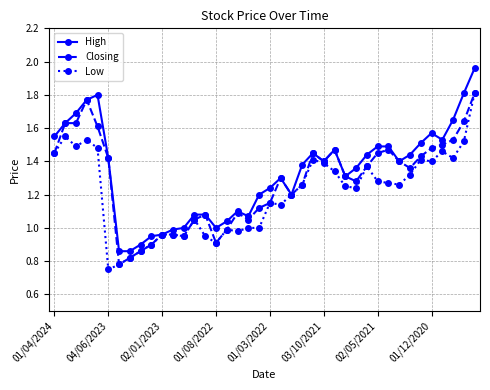

True or false: High has more than 0 points higher than both neighbors.

True